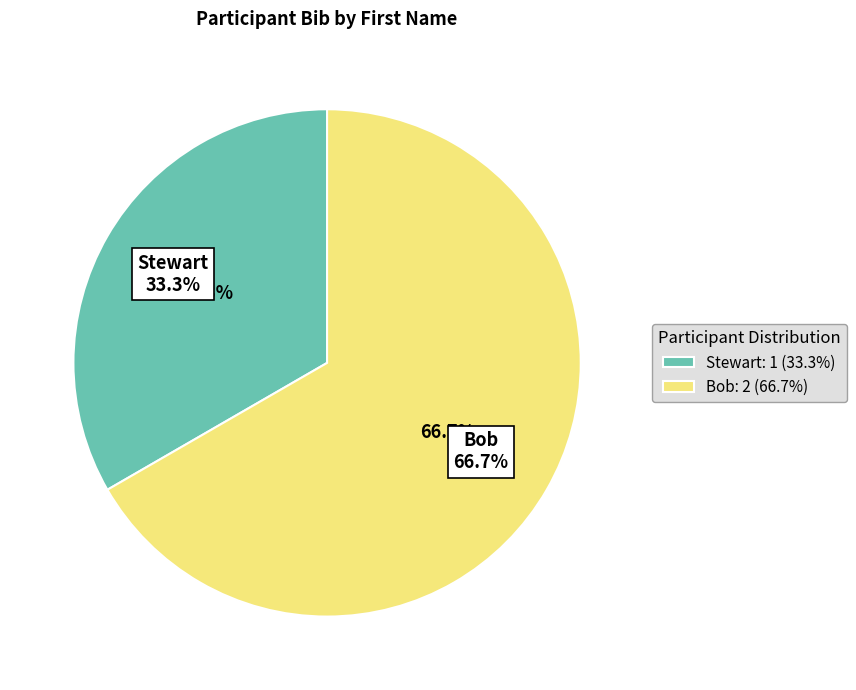

True or false: Stewart accounts for 28% of the total.

False